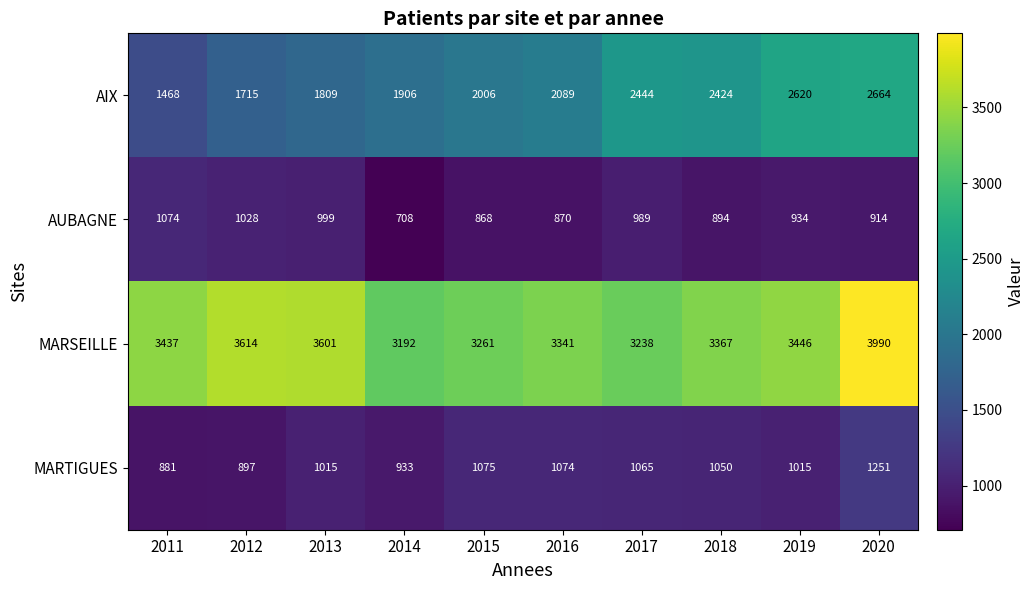

Which series has the largest total across all categories?

MARSEILLE